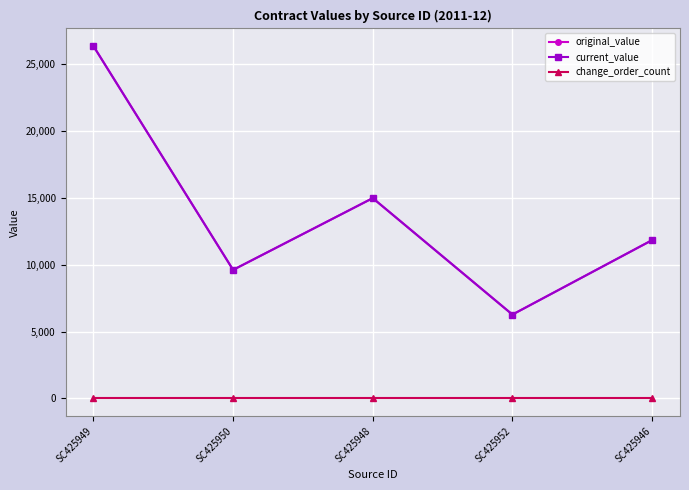

Is the value of current_value at SC425948 greater than the value of change_order_count at SC425946?

Yes